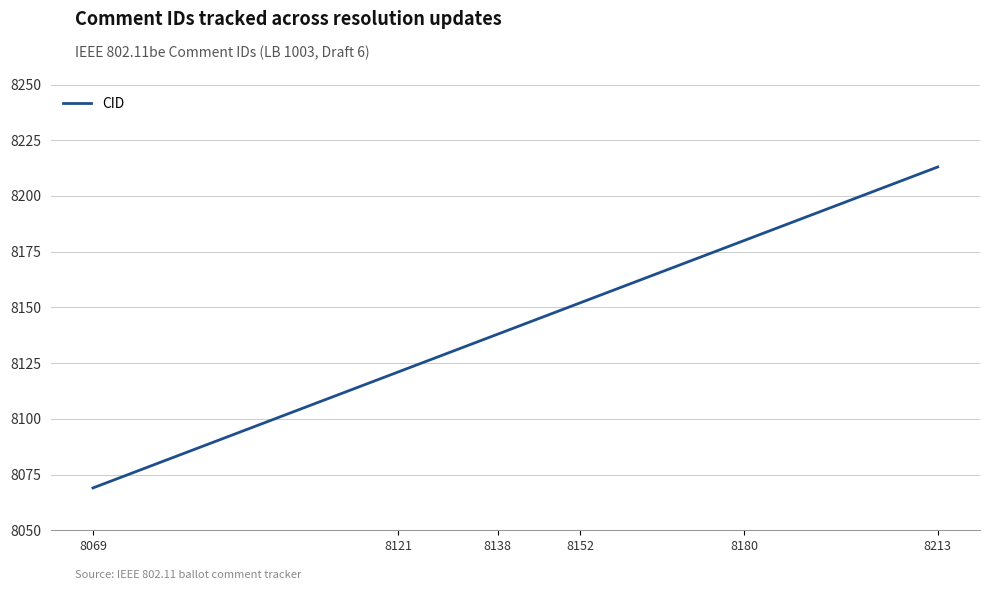

List the labels in order of value, largest first.

8213, 8180, 8152, 8138, 8121, 8069